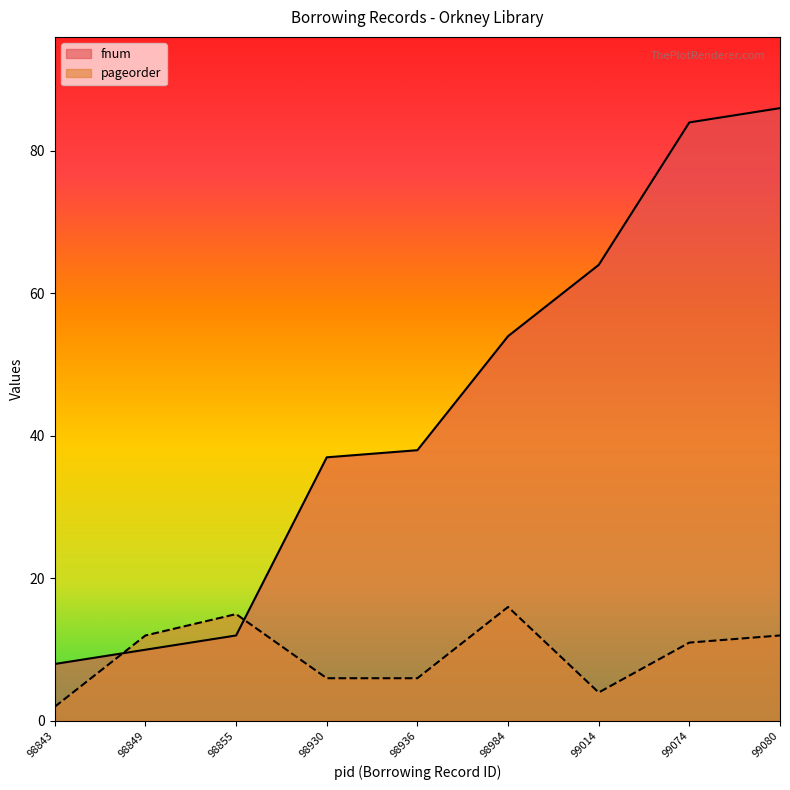

Where do fnum and pageorder first cross each other?

98843 and 98849